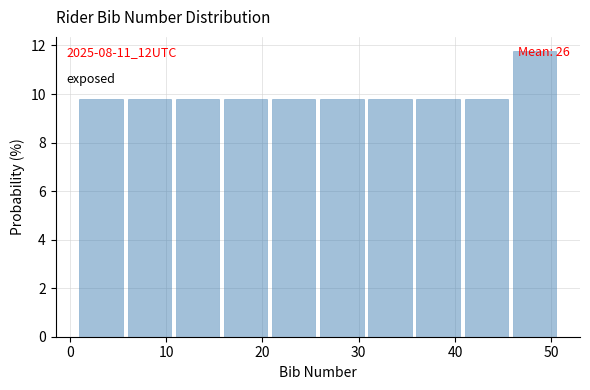

Over which range of the x-axis is the bar tallest?

46 to 51